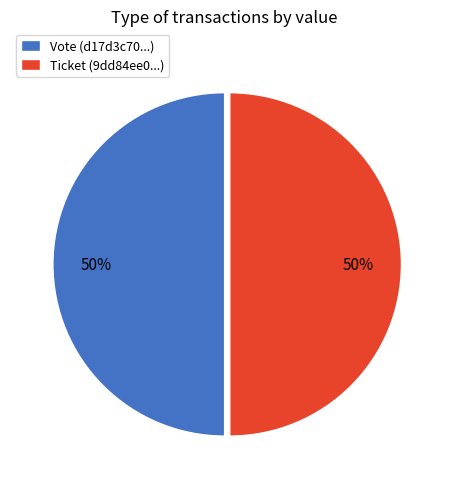

True or false: Ticket (9dd84ee0...) accounts for 65% of the total.

False